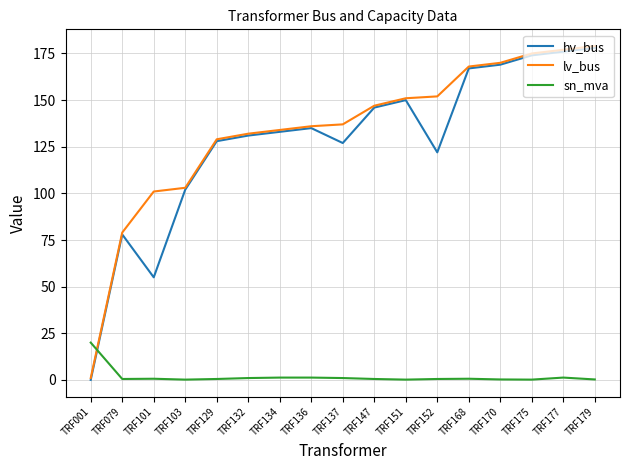

Where is the first local maximum for hv_bus?

TRF079